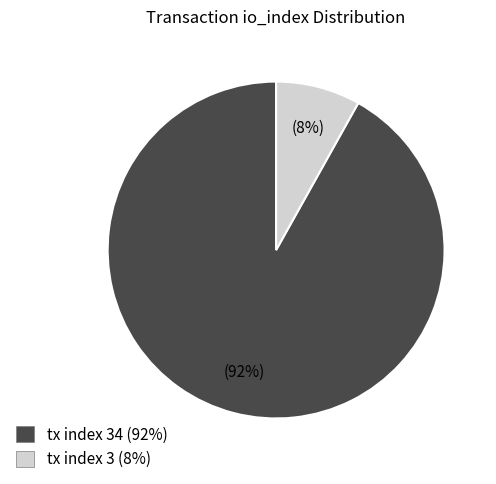

Which slice is the smallest?

tx index 3 (8%)